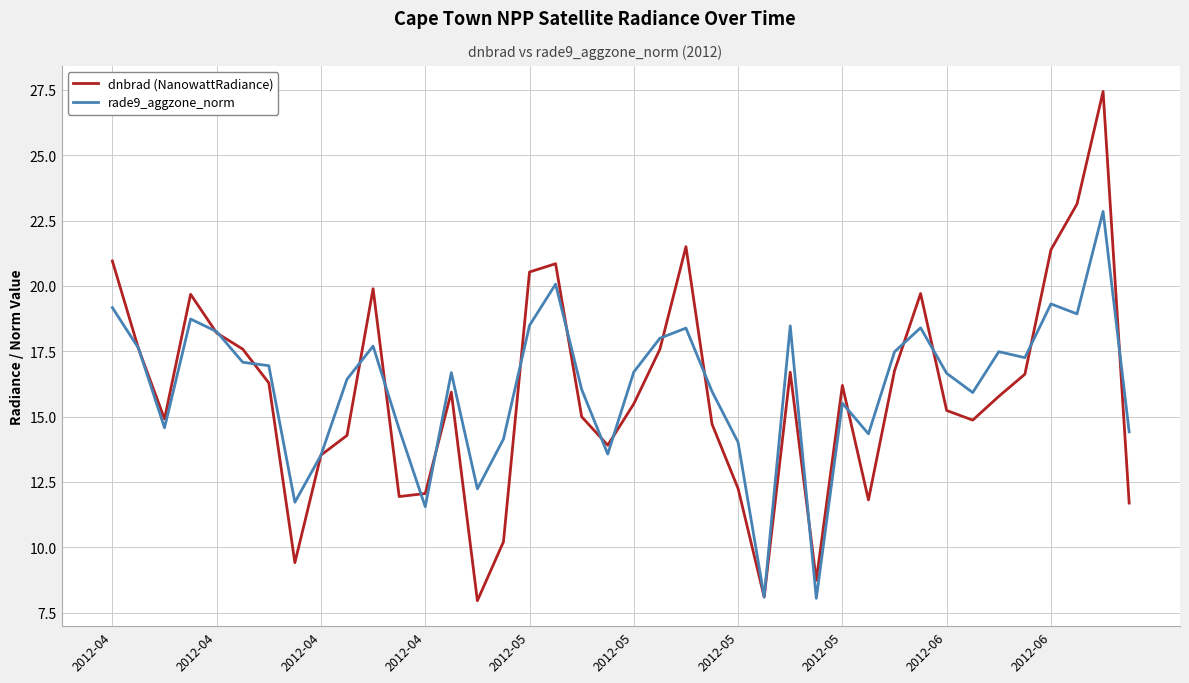

What is the highest value of the rade9_aggzone_norm series?

22.9